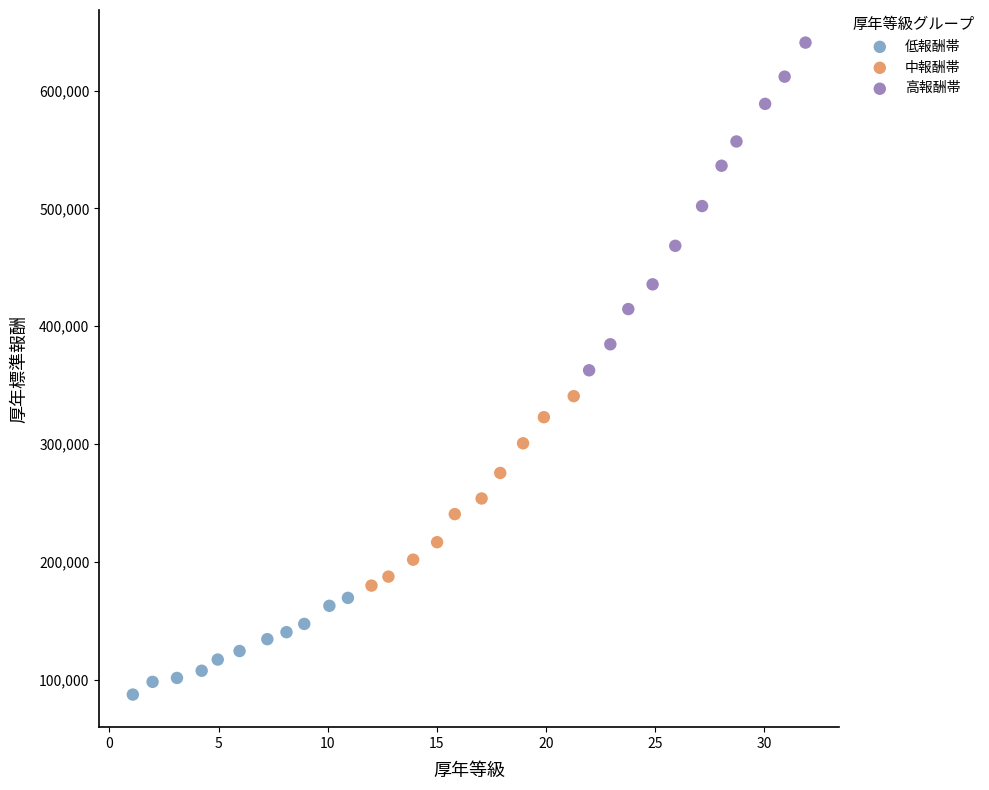

Which series has the largest Y range (max minus min)?

高報酬帯